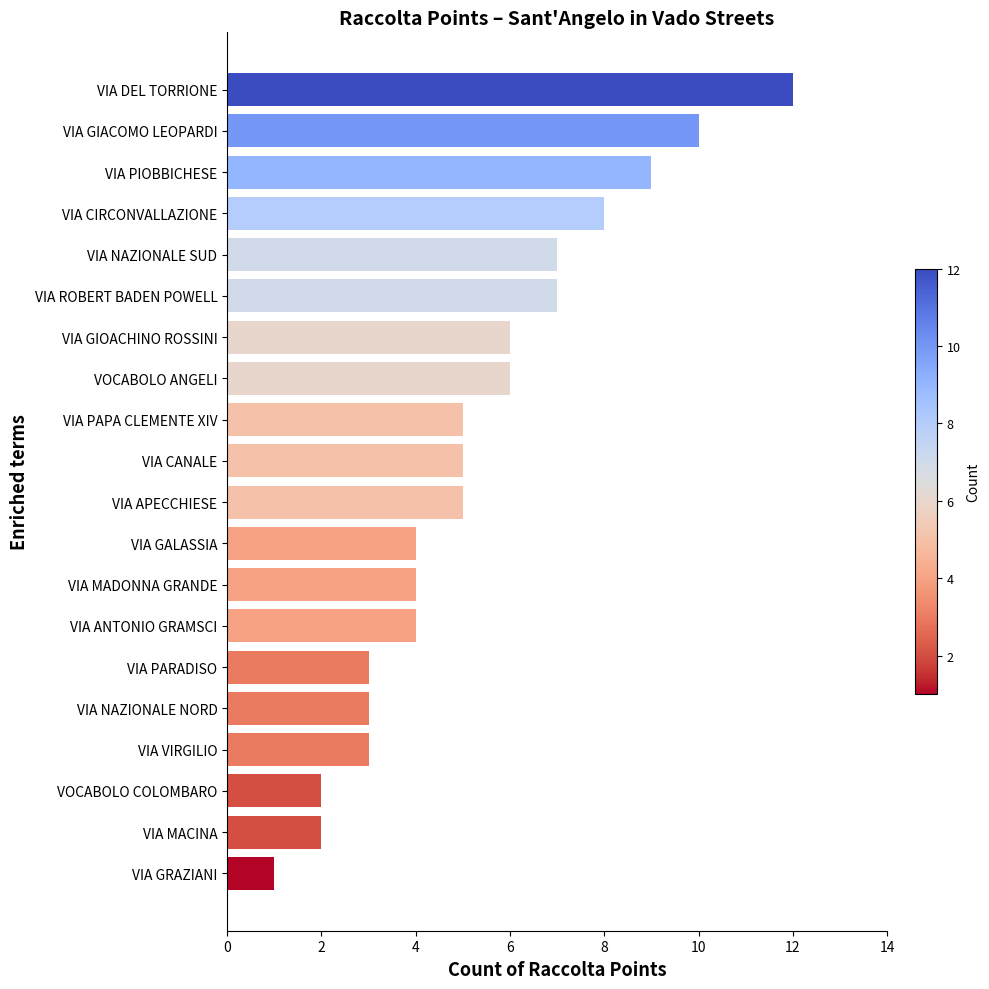

What is the label of the 6th bar from the bottom?

VIA PARADISO